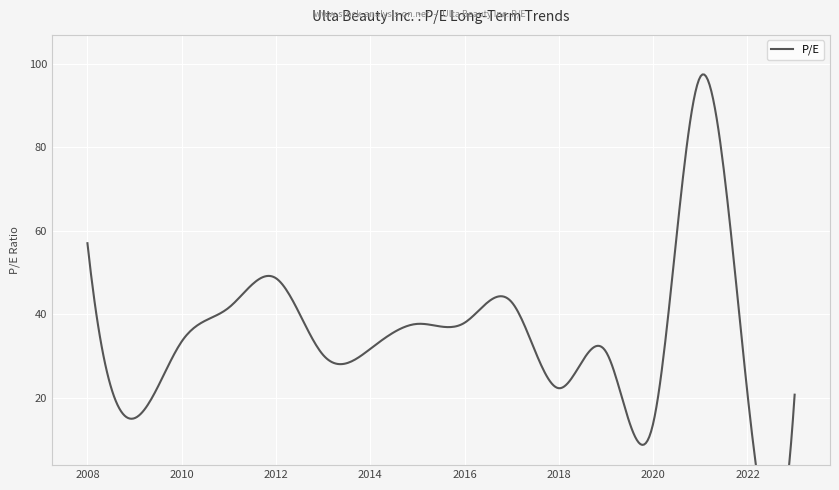

Reading left to right, list all the values displayed in this chart.

2008-04-16=57.0	2009-04-02=15.2	2010-03-31=33.5	2011-03-30=41.6	2012-03-28=48.6	2013-04-03=30.3	2014-04-02=31.7	2015-04-01=37.7	2016-03-30=38.0	2017-03-28=42.9	2018-04-03=22.3	2019-04-02=31.0	2020-03-27=13.9	2021-03-26=96.8	2022-03-25=21.0	2023-03-24=20.8